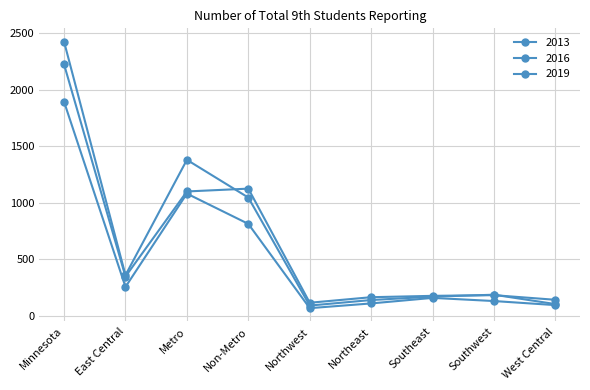

True or false: 2016 and 2013 intersect in this chart.

False